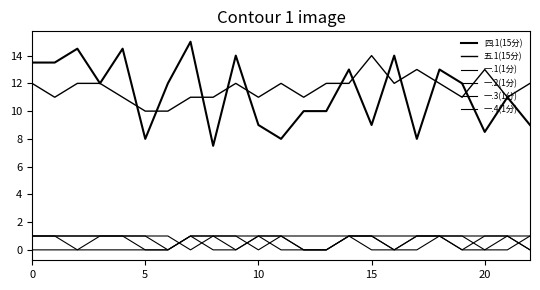

Reading right to left, list all the values displayed in this chart.

四.1(15分): 9.0	11.0	8.5	12.0	13.0	8.0	14.0	9.0	13.0	10.0	10.0	8.0	9.0	14.0	7.5	15.0	12.0	8.0	14.5	12.0	14.5	13.5	13.5
五.1(15分): 12.0	11.0	13.0	11.0	12.0	13.0	12.0	14.0	12.0	12.0	11.0	12.0	11.0	12.0	11.0	11.0	10.0	10.0	11.0	12.0	12.0	11.0	12.0
一.1(1分): 1.0	0.0	0.0	0.0	1.0	0.0	0.0	0.0	1.0	0.0	0.0	0.0	1.0	0.0	0.0	1.0	0.0	0.0	0.0	0.0	0.0	0.0	0.0
一.2(1分): 0.0	1.0	1.0	1.0	1.0	1.0	0.0	1.0	1.0	0.0	0.0	1.0	1.0	1.0	1.0	0.0	1.0	1.0	1.0	1.0	1.0	1.0	1.0
一.3(1分): 1.0	1.0	1.0	0.0	1.0	1.0	1.0	1.0	1.0	1.0	1.0	1.0	1.0	0.0	1.0	1.0	0.0	1.0	1.0	1.0	0.0	1.0	1.0
一.4(1分): 0.0	1.0	0.0	1.0	1.0	1.0	0.0	1.0	1.0	0.0	0.0	1.0	0.0	1.0	1.0	1.0	0.0	0.0	1.0	1.0	1.0	1.0	1.0